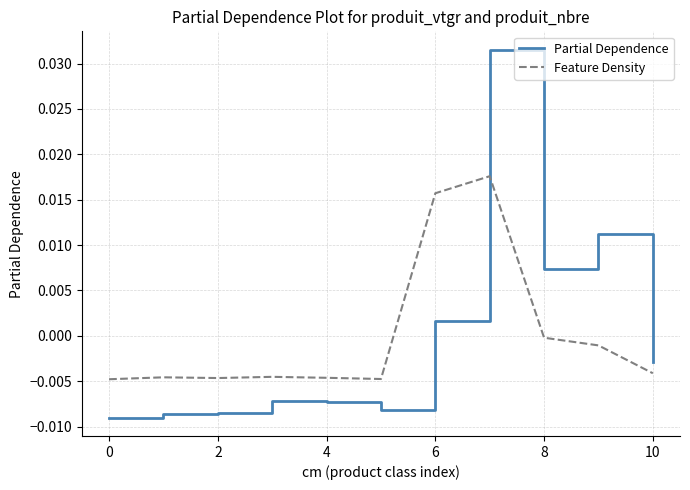

List the series in order of their peak value, lowest first.

Feature Density, Partial Dependence